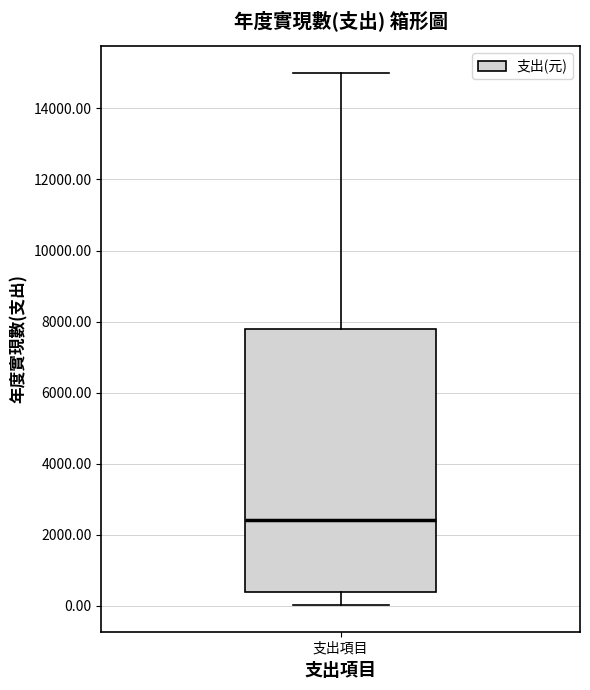

Transcribe this box plot: give where the median line is, the range the box spans, and where the two whiskers end, as read against the y-axis. The values are not printed on the chart, so give them approximately, as read against the axis.

median 2400, box 400 to 7800, whiskers 0 to 15000